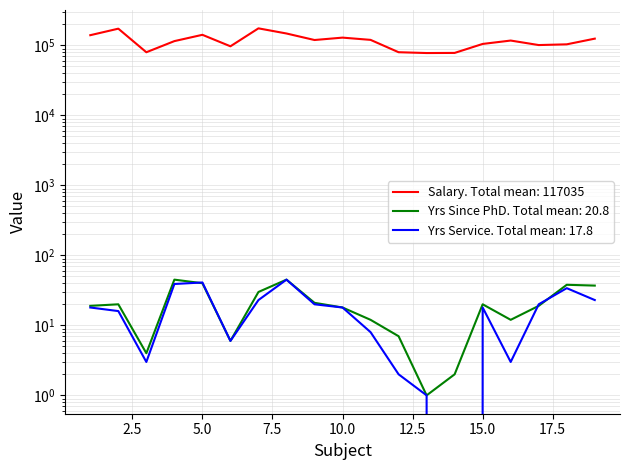

How many data points in salary are above 117150?

9